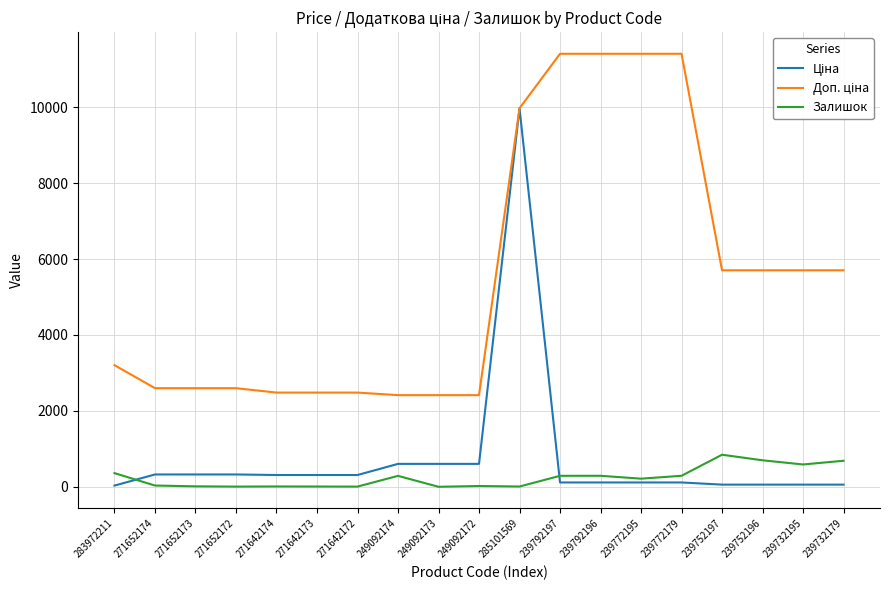

What is the greatest value displayed?

11410.0